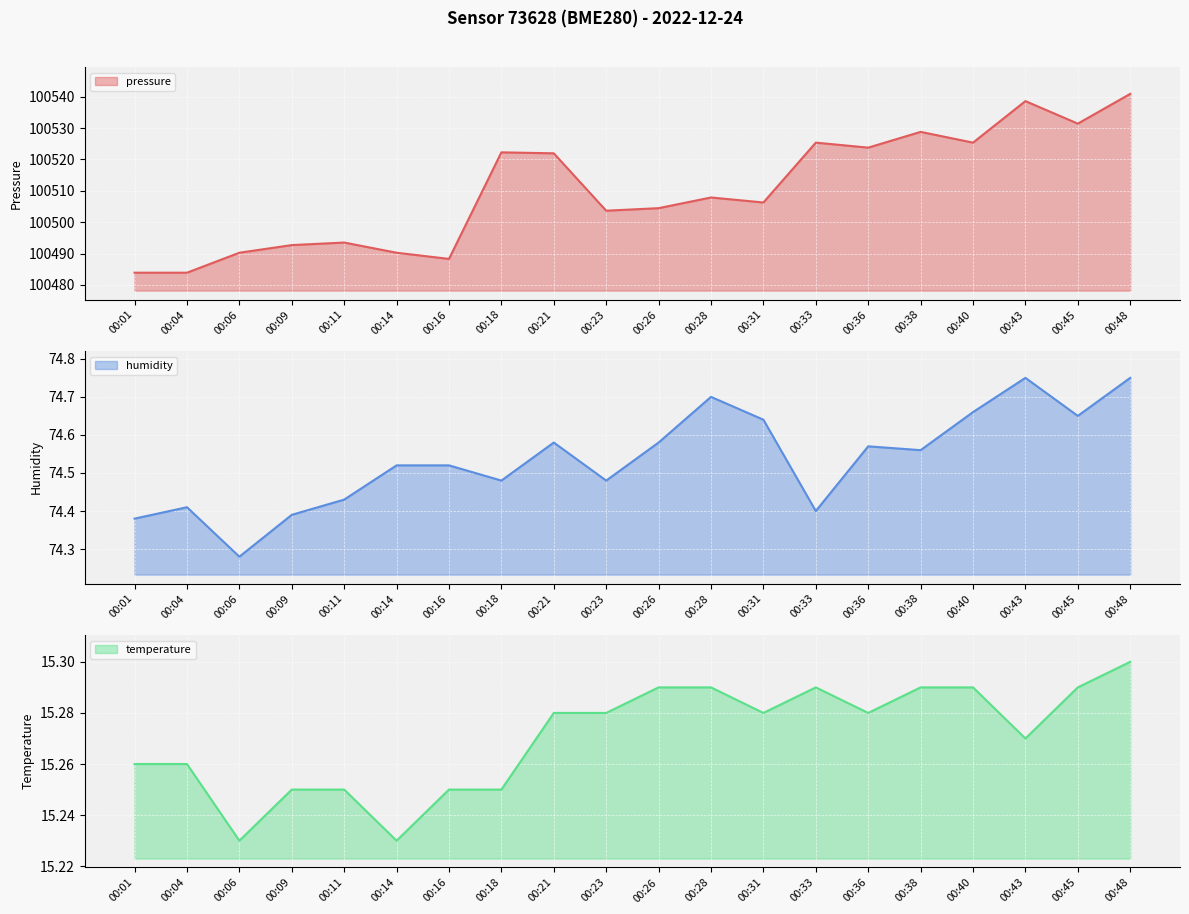

Rank the categories by humidity value from lowest to highest.

00:06, 00:01, 00:09, 00:33, 00:04, 00:11, 00:18, 00:23, 00:14, 00:16, 00:38, 00:36, 00:21, 00:26, 00:31, 00:45, 00:40, 00:28, 00:43, 00:48